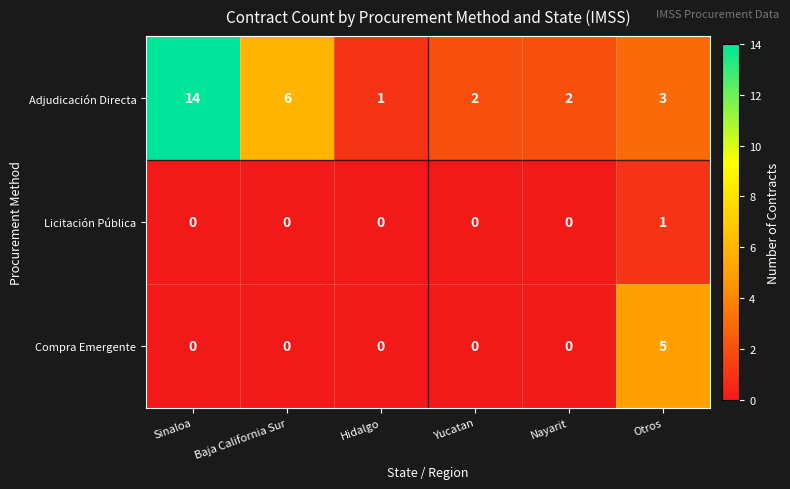

Is it true that Adjudicación Directa equals 1 at Hidalgo?

True